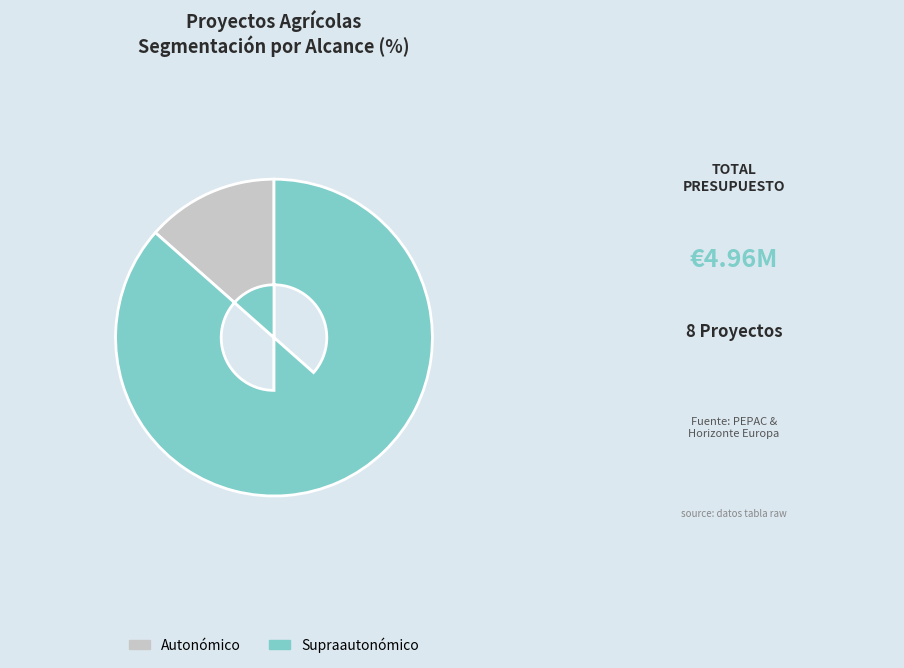

Does any single category account for the majority?

Yes